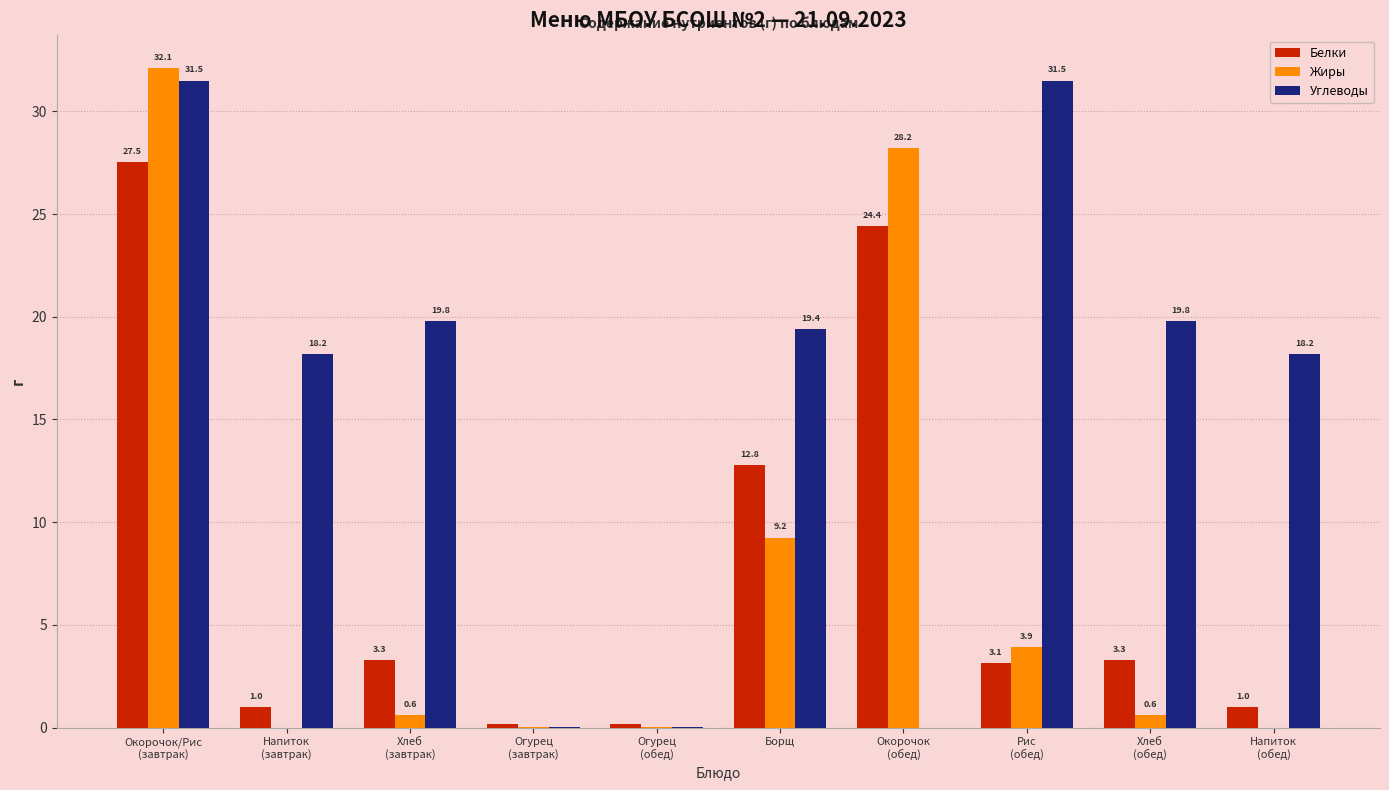

What is the greatest value displayed?

32.1